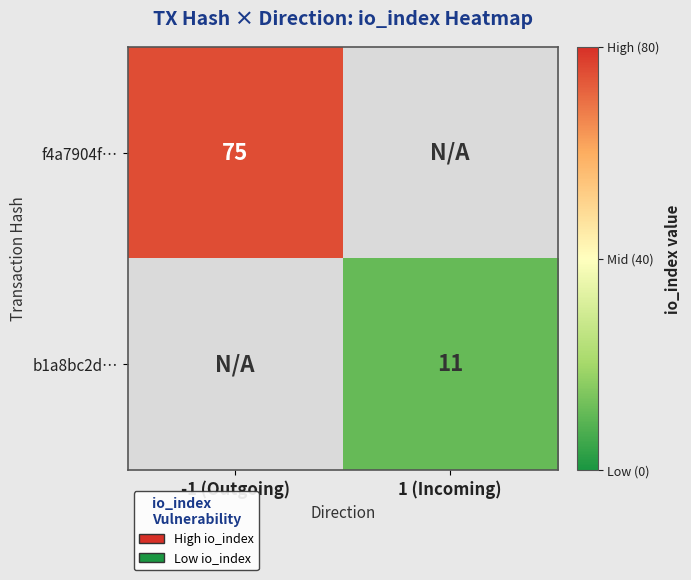

Is it true that f4a7904f… equals 75 at -1 (Outgoing)?

True